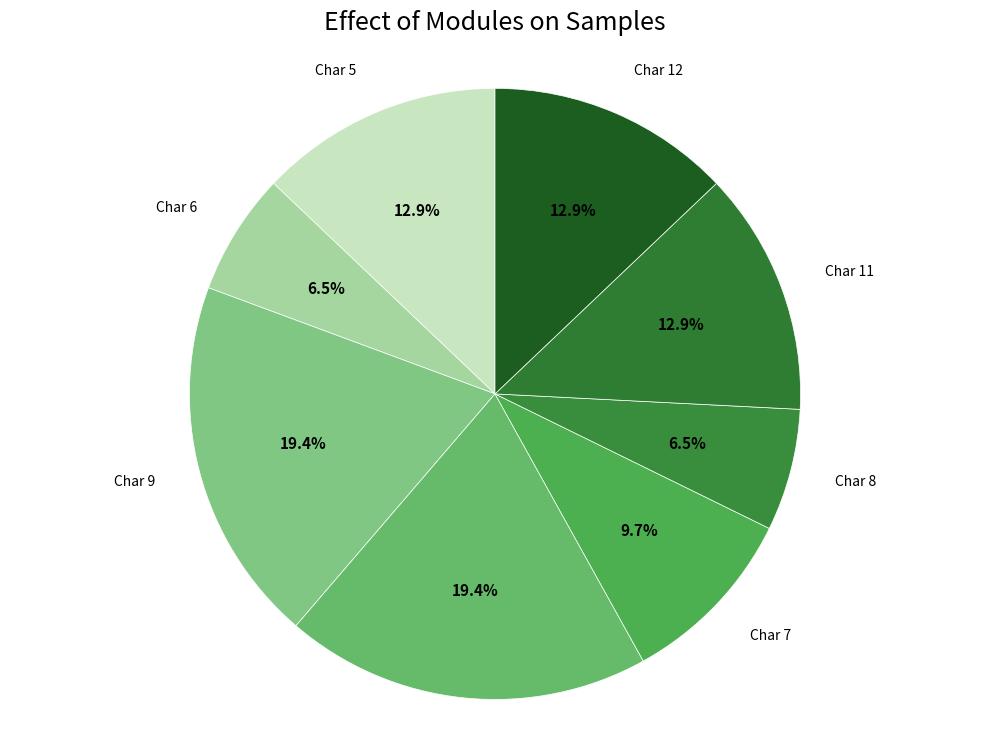

To the nearest percent, what is the average slice percentage?

12%